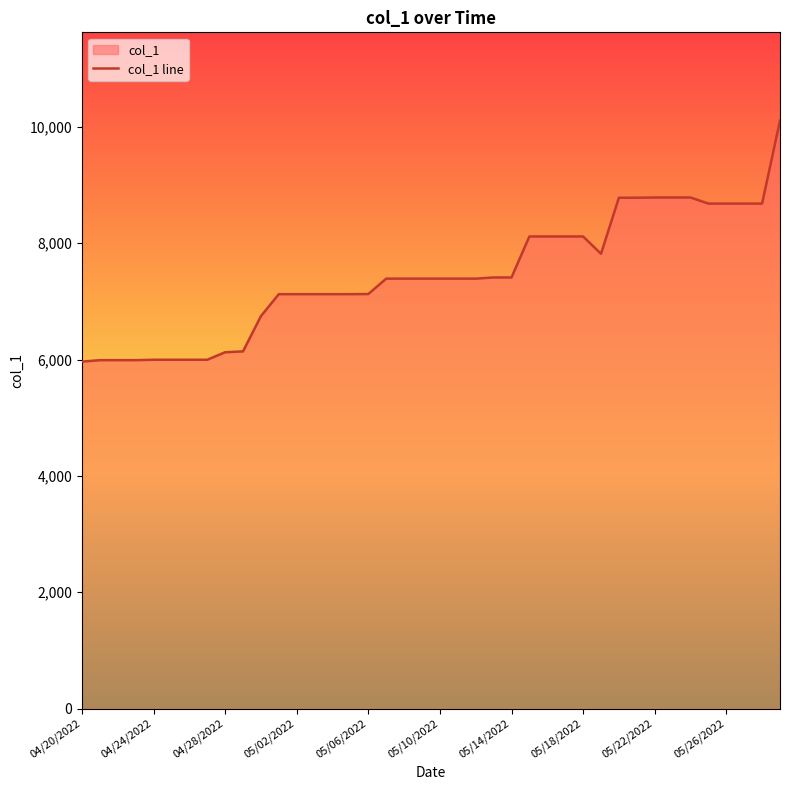

Which category has the lowest value across all series?

04/20/2022